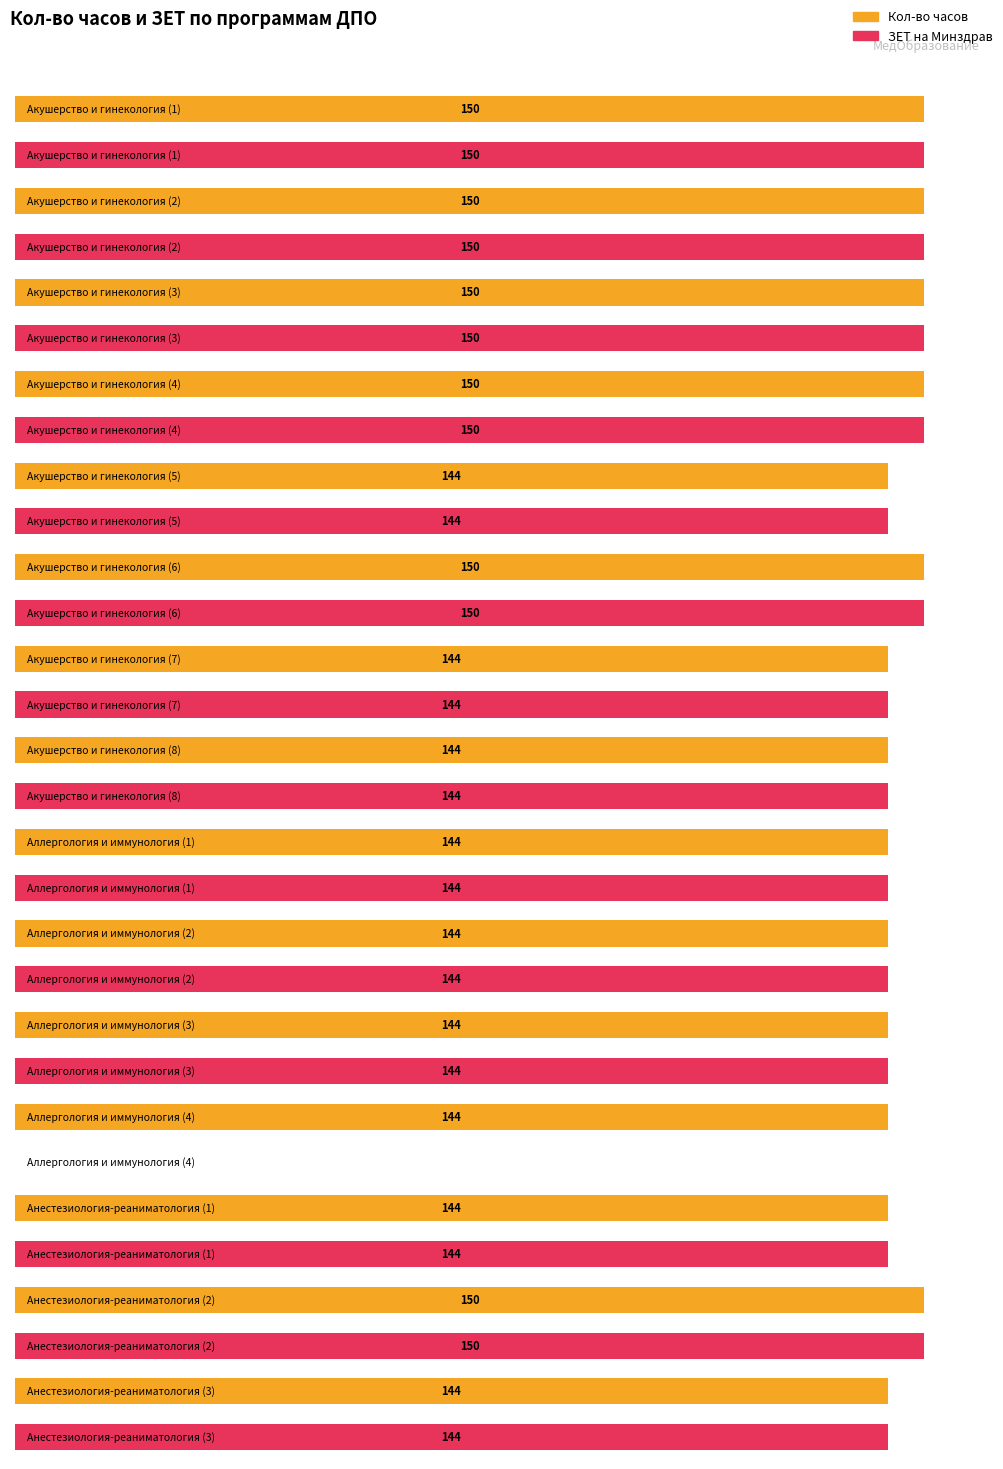

Count the number of data series in this chart.

2